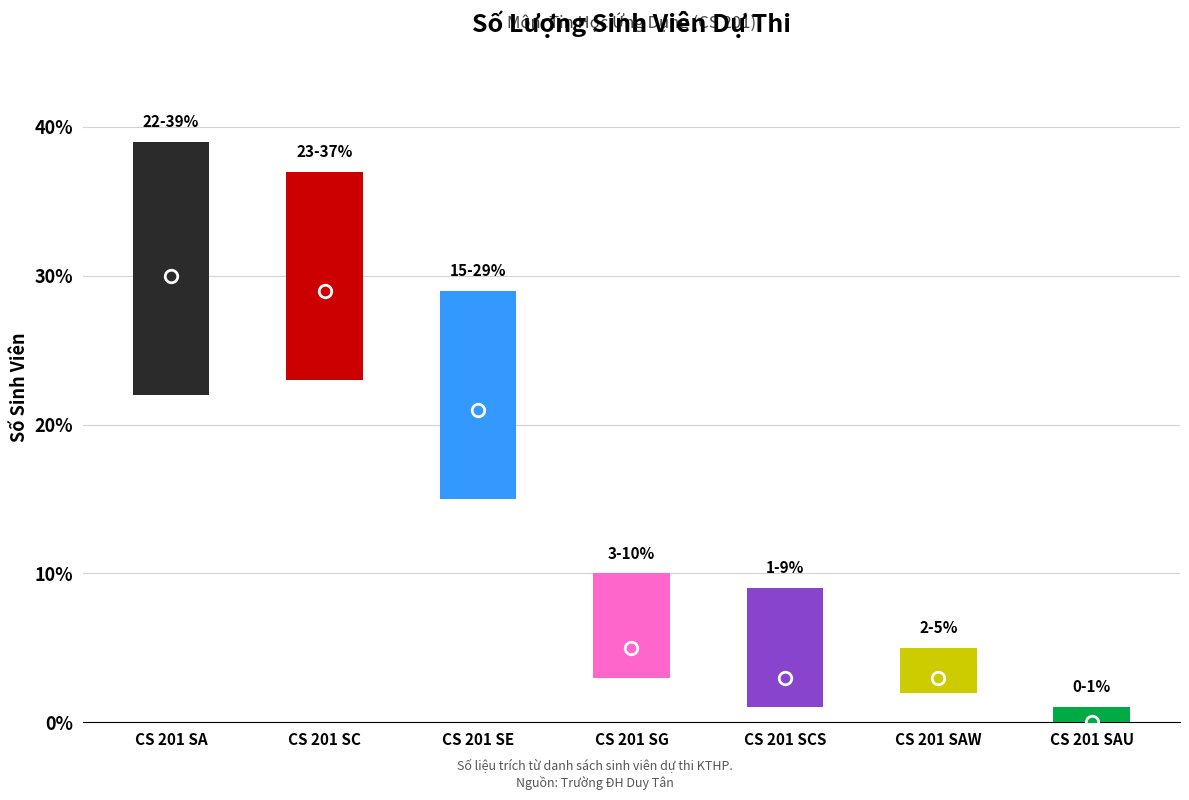

What is the label of the 1st bar from the left?

CS 201 SA